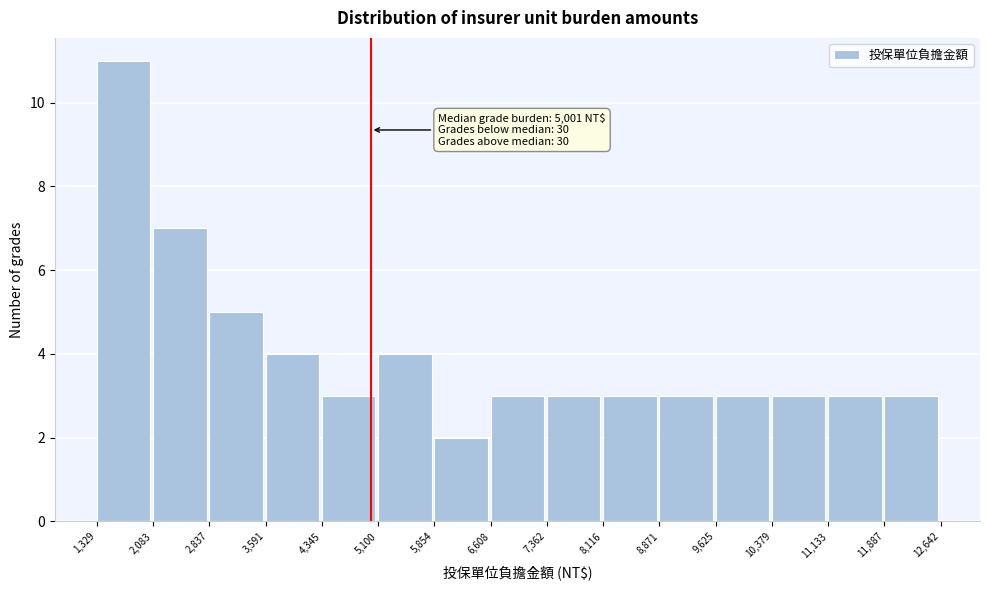

Over which range of the x-axis is the bar tallest?

1,329 to 2,083